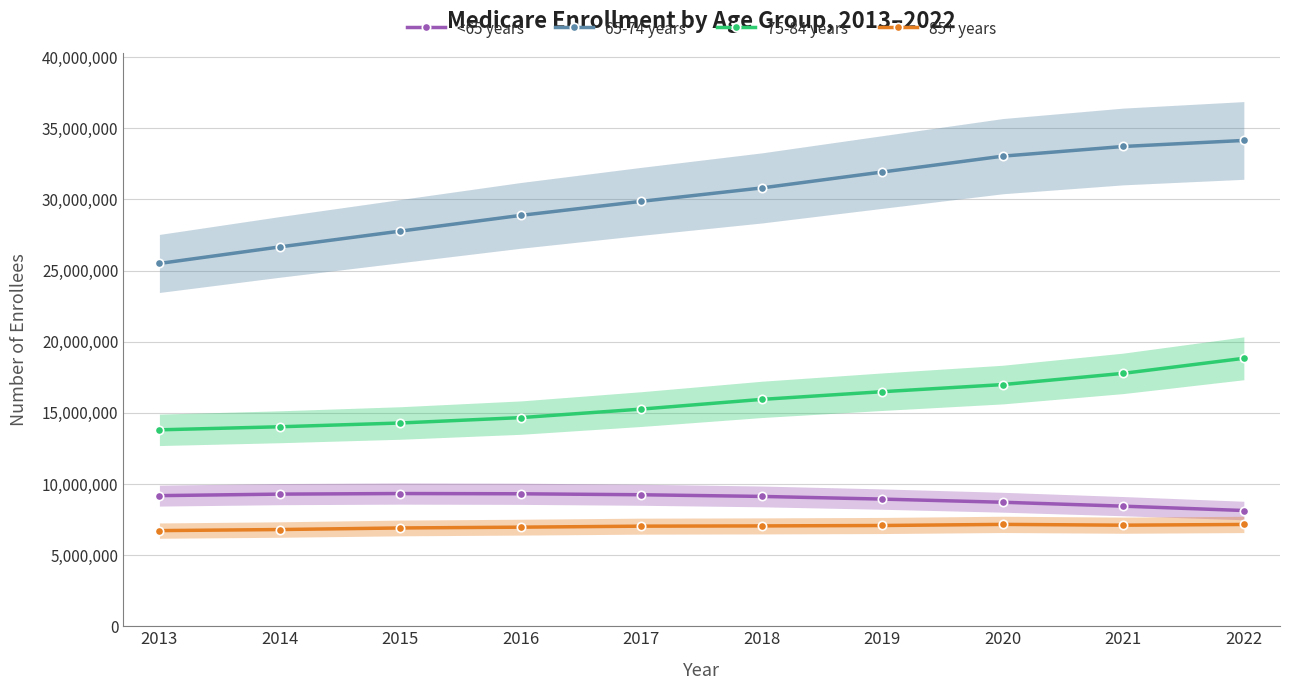

True or false: 65-74 years has more than 2 points higher than both neighbors.

False